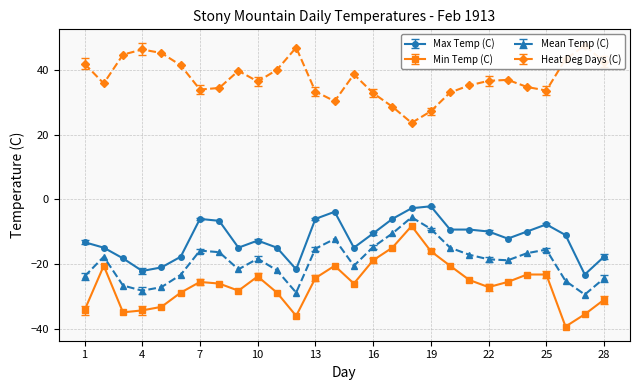

Between 17 and 2, which is larger?

17